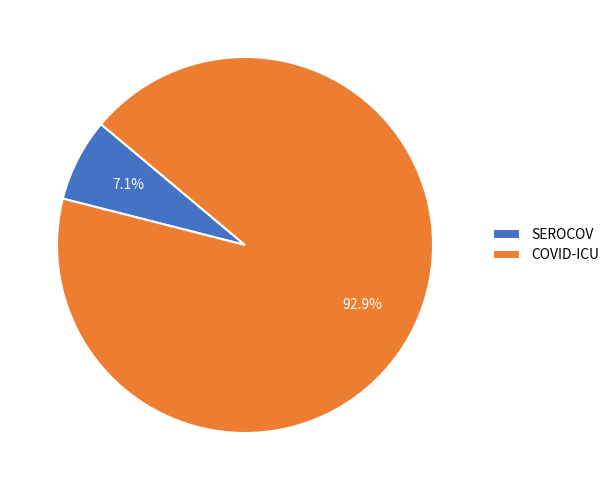

How many slices are in this pie chart?

2